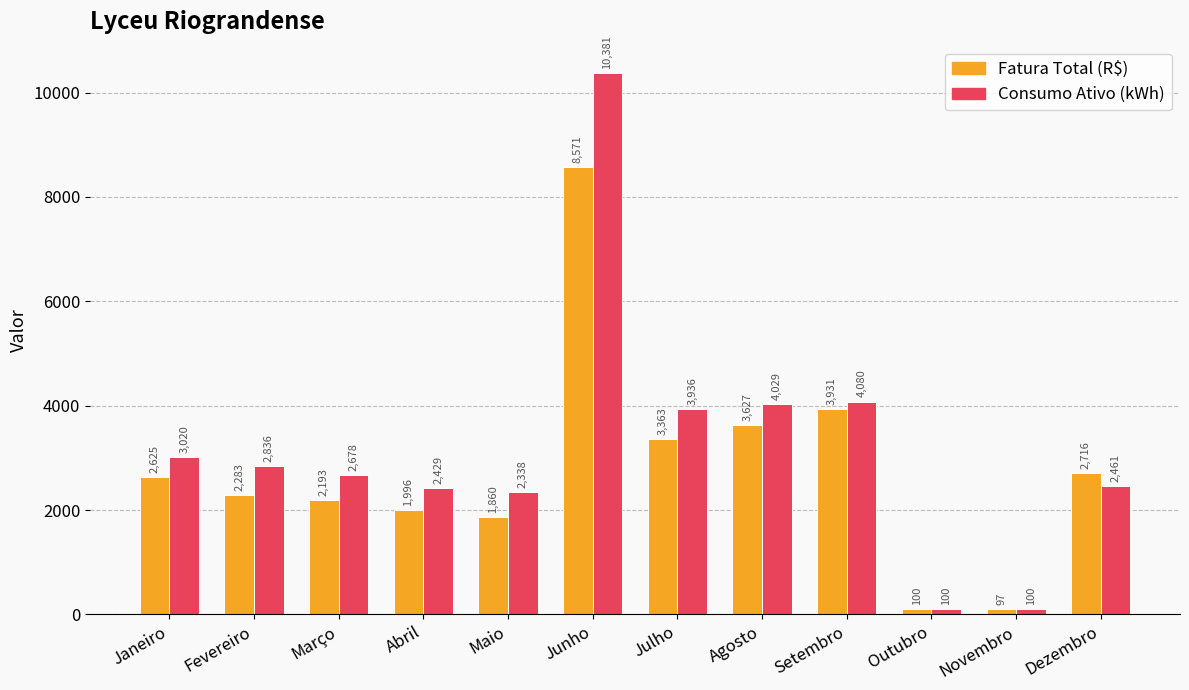

What is the label of the 5th bar from the right?

Agosto